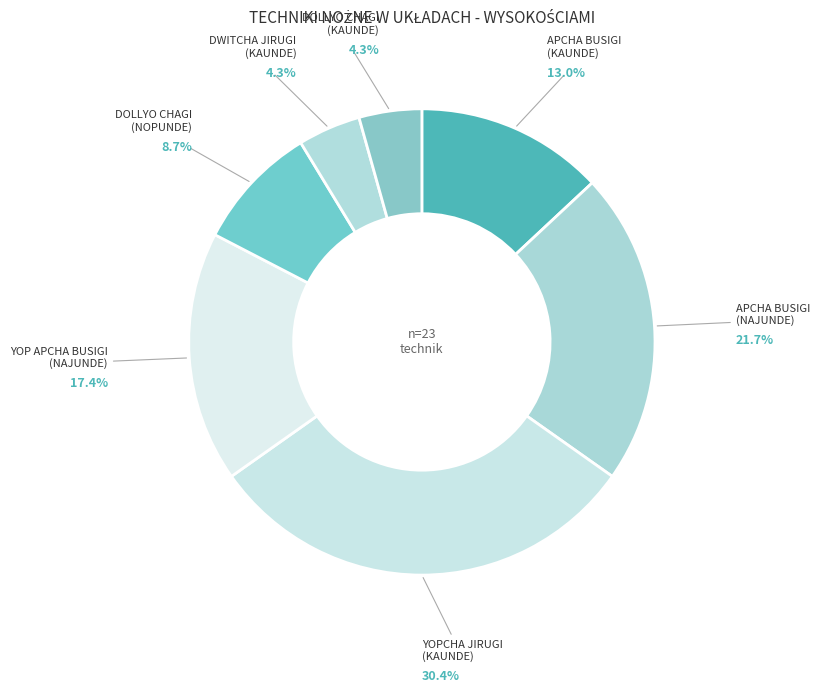

Combined, do DOLLYO CHAGI (KAUNDE) and DOLLYO CHAGI (NOPUNDE) account for over 50%?

No